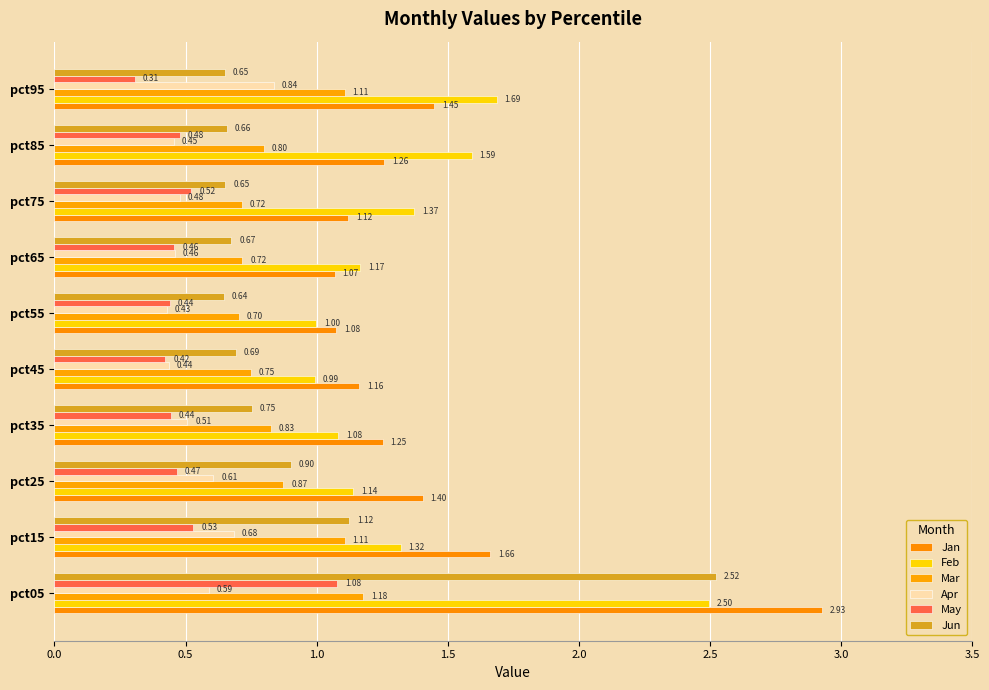

How many data points in Feb are above 1?

8